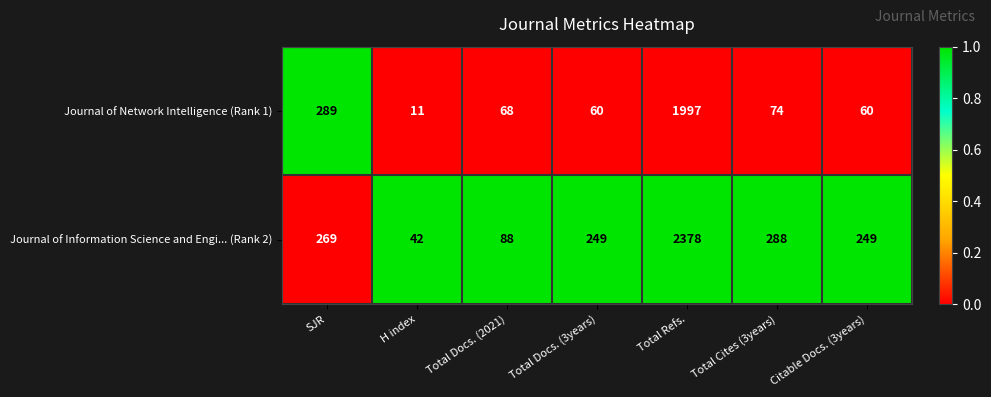

The Journal of Network Intelligence (Rank 1) series shows 289 at SJR. True or false?

True